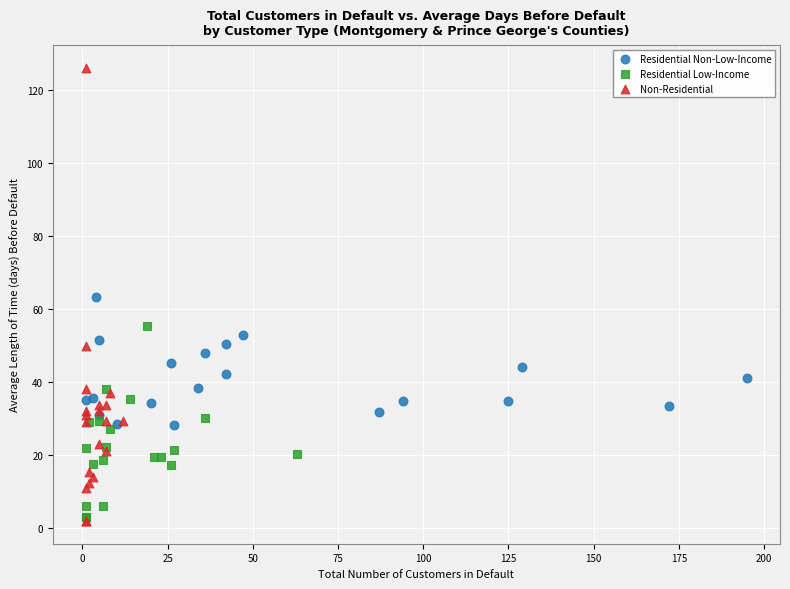

What are all the series names shown in the legend?

Residential Non-Low-Income, Residential Low-Income, Non-Residential